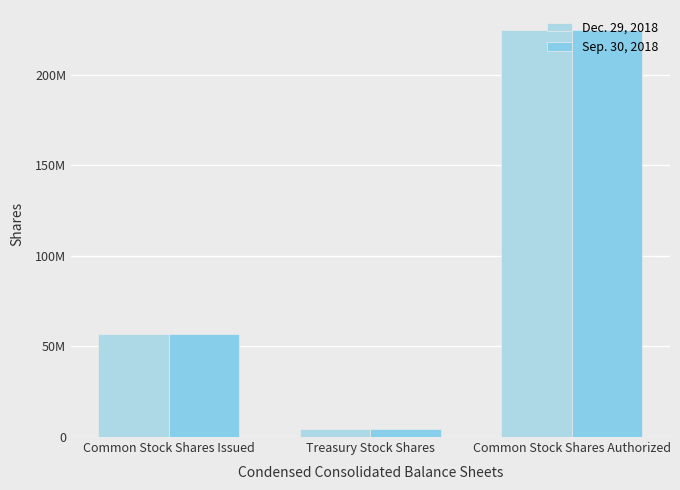

Rank the series by their maximum value, from lowest to highest.

Dec. 29, 2018, Sep. 30, 2018